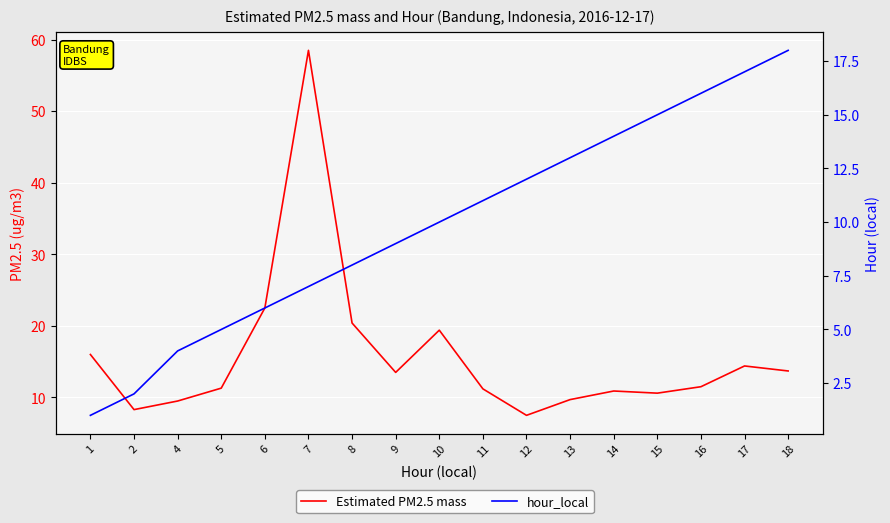

Count the number of data series in this chart.

2